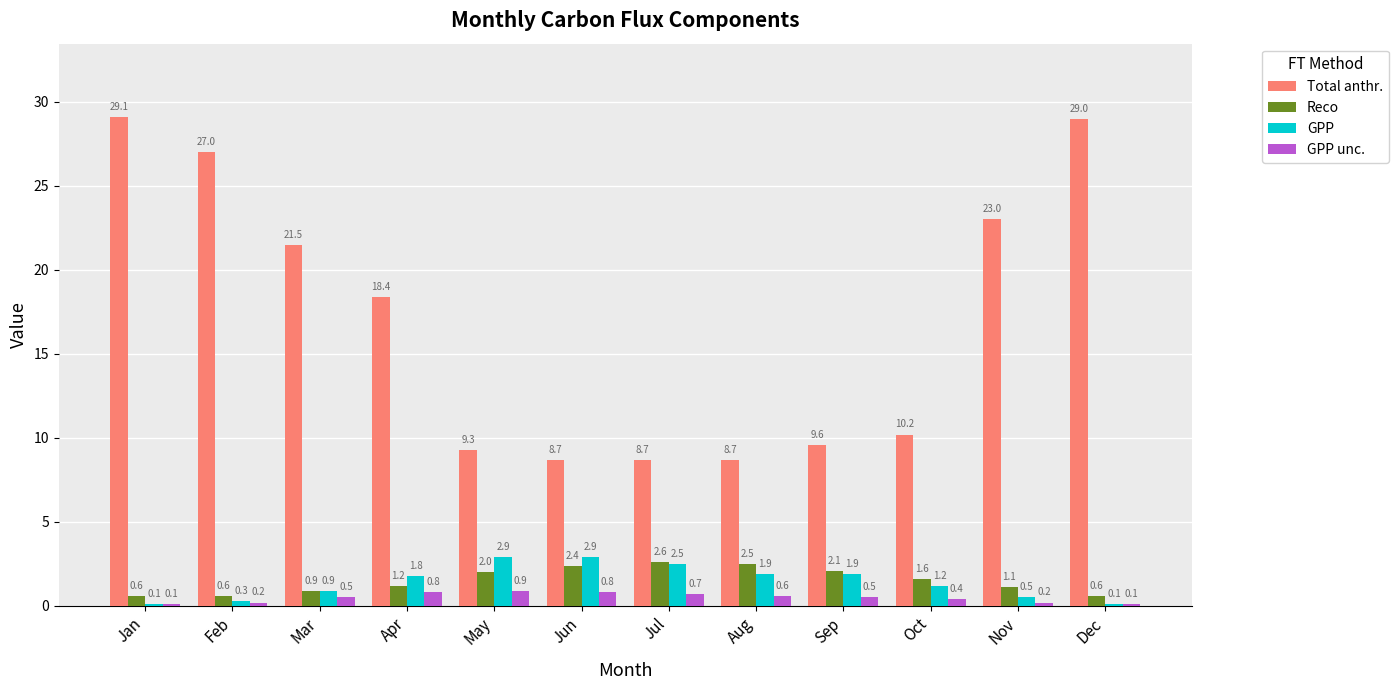

What is the maximum value for Total anthr.?

29.1